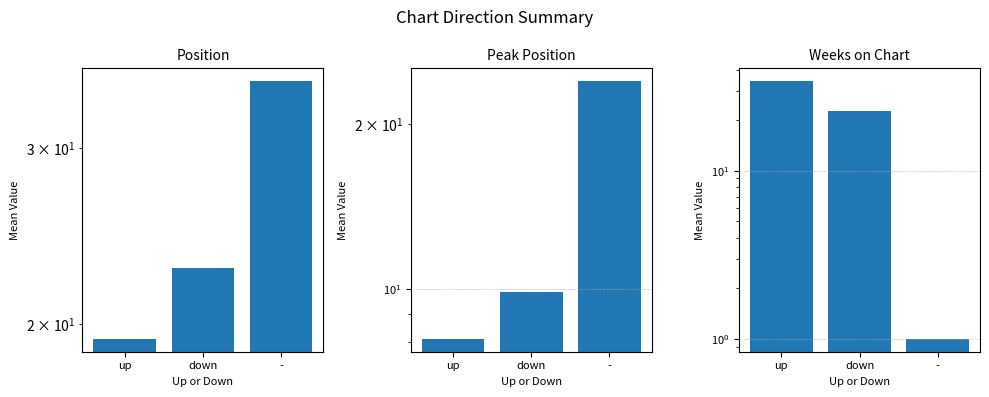

How many bars are there in total?

9